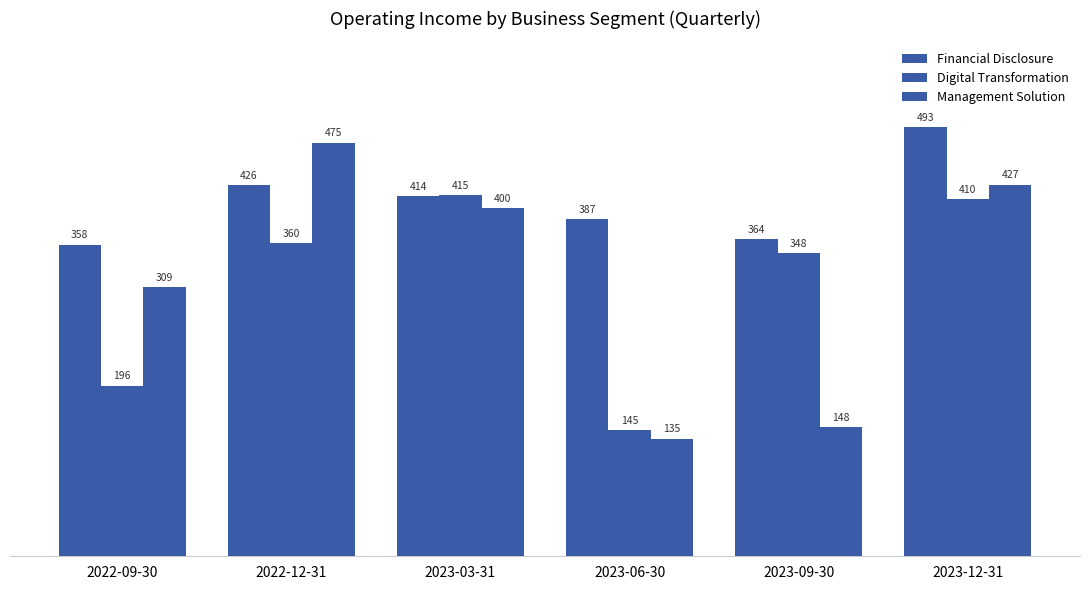

Reading left to right, extract all data points from this chart.

Financial Disclosure: 358	426	414	387	364	493
Digital Transformation: 196	360	415	145	348	410
Management Solution: 309	475	400	135	148	427